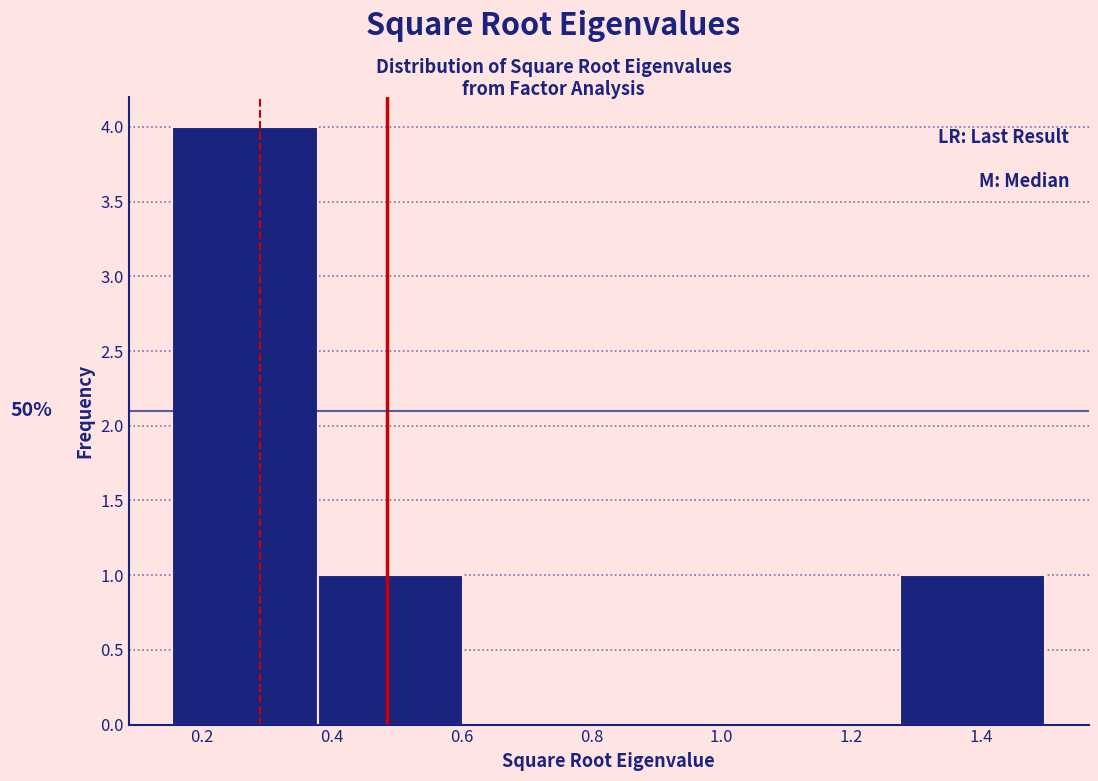

Which range on the x-axis has the tallest bar?

0.16 to 0.38